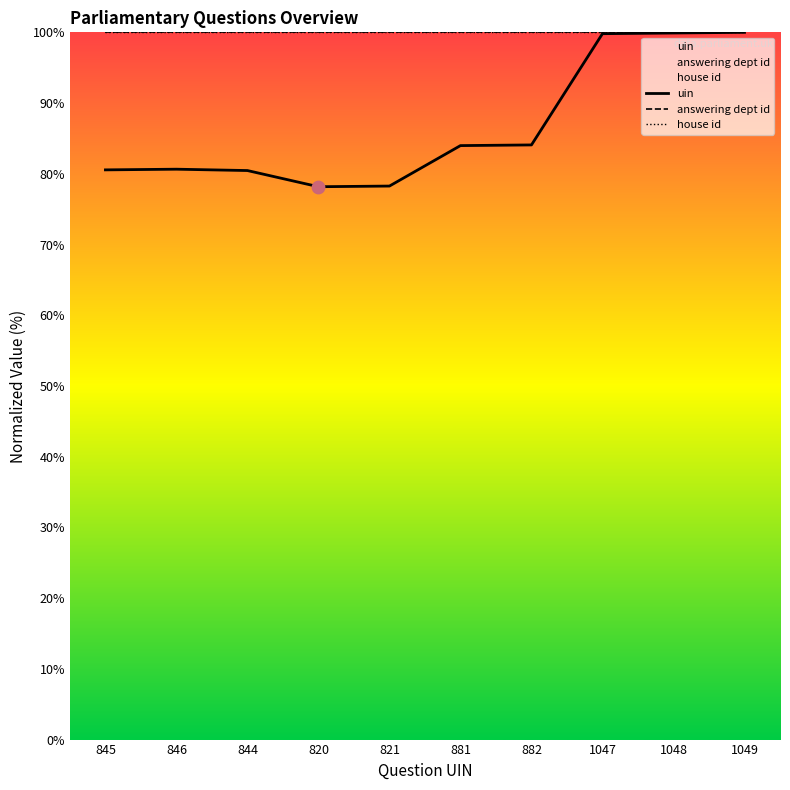

Which series has the largest total across all categories?

answering dept id